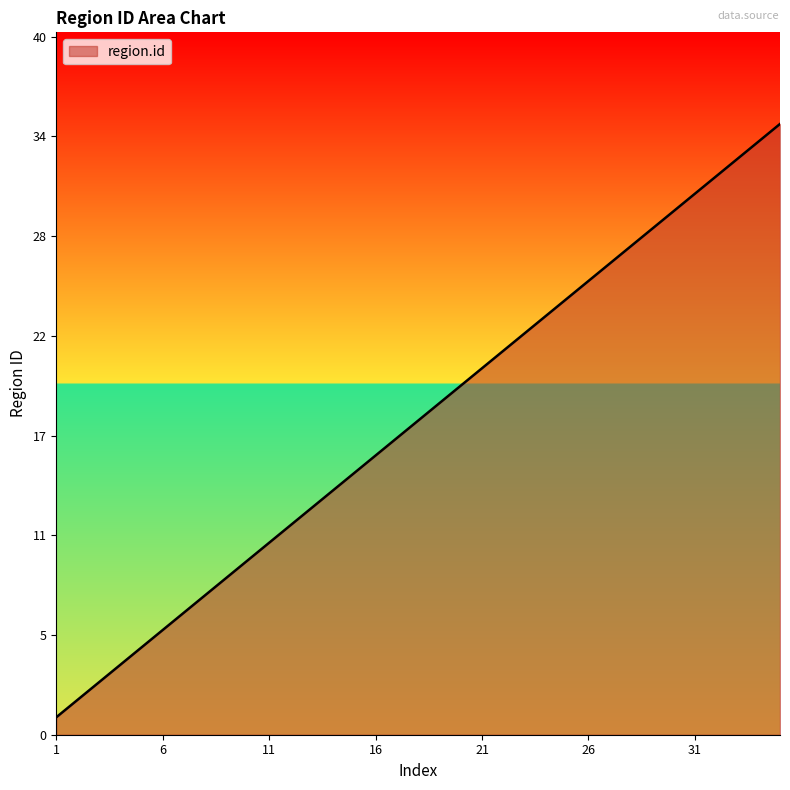

How many values are below 18?

17